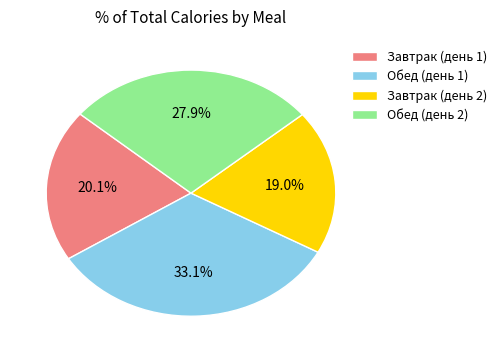

Does Обед (день 2) account for over 50% of the chart?

No